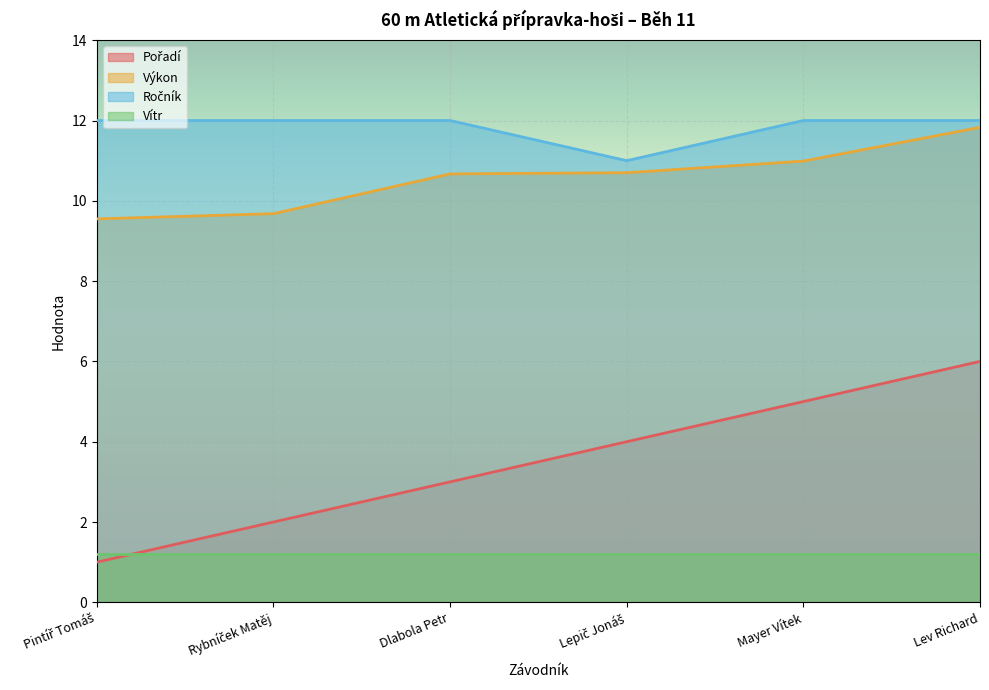

Count the Pořadí values in the range 2 to 5.

4